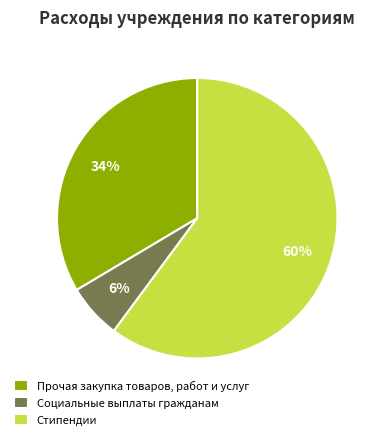

Count the number of slices in the pie.

3